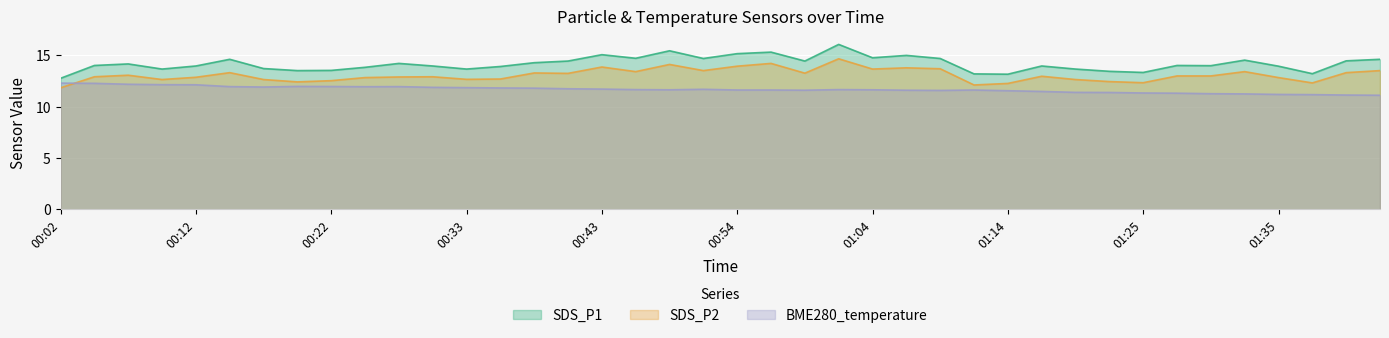

What is the total value across all series at 00:02?

36.9